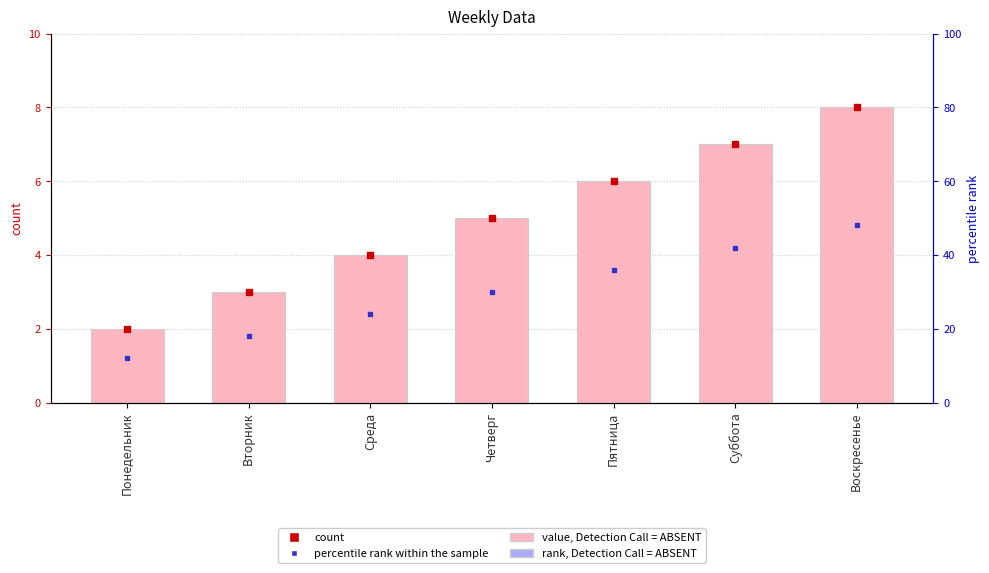

What is the average value?

5